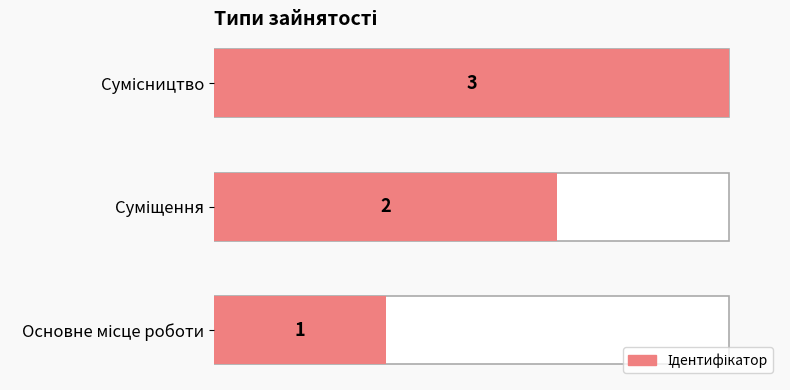

Between Суміщення and Основне місце роботи, which is larger?

Суміщення